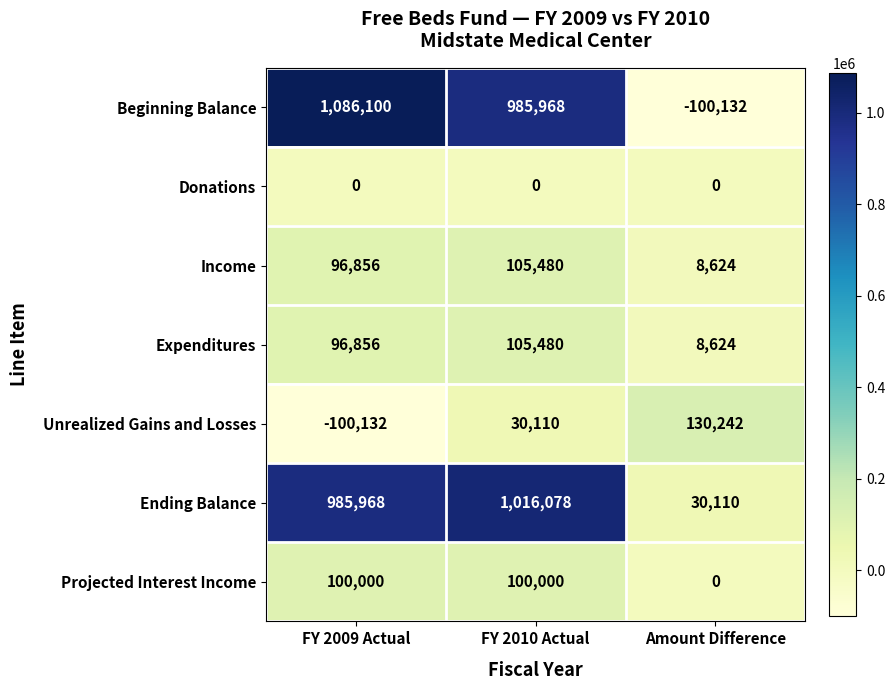

What is the smallest value displayed?

-100132